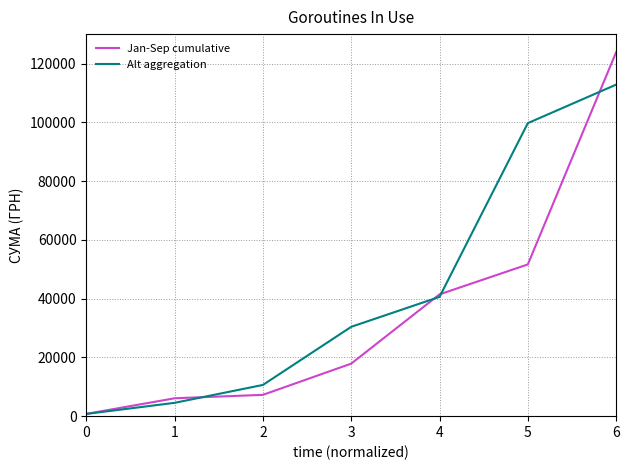

Reading left to right, extract all data points from this chart.

Jan-Sep cumulative: 0=778.0	1=6087.0	2=7253.0	3=17879.0	4=41444.1	5=51628.2	6=123852.0
Alt aggregation: 0=754.0	1=4539.0	2=10626.0	3=30406.1	4=40590.2	5=99708.9	6=112814.0